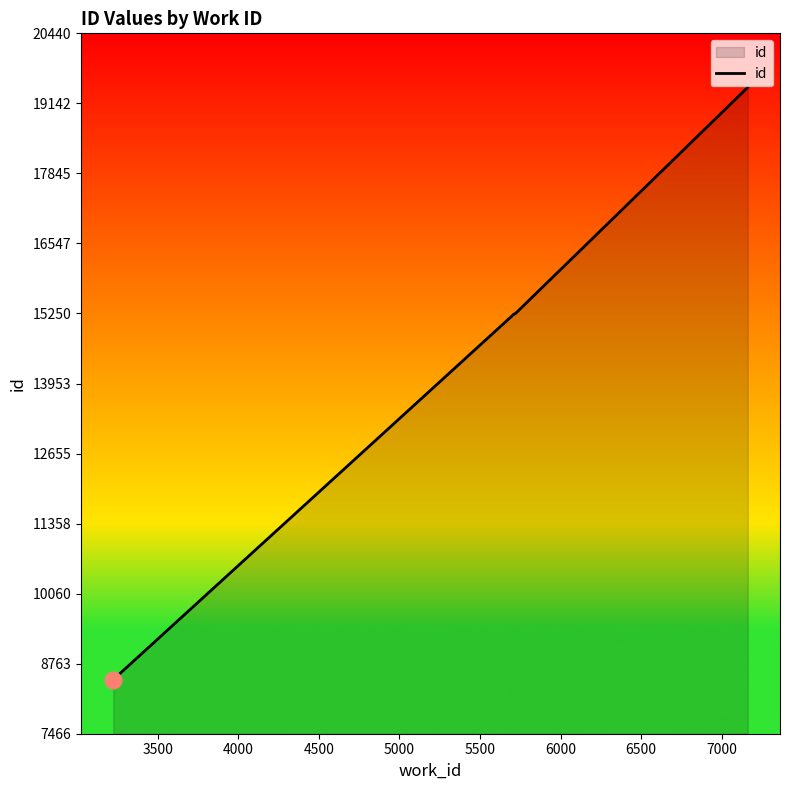

What is the smallest value displayed?

8466